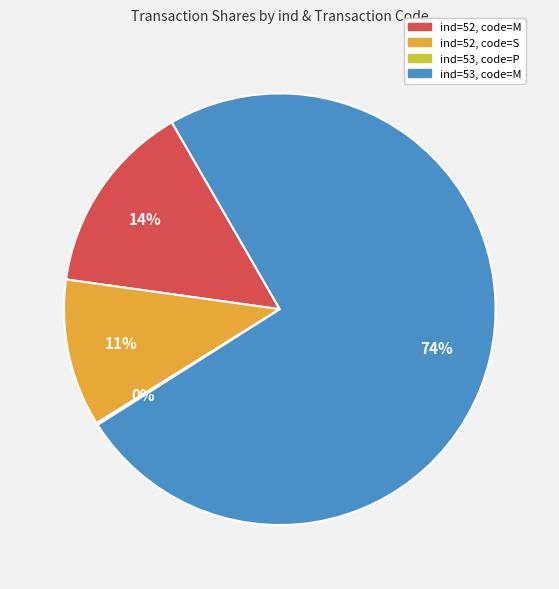

To the nearest percent, what is the average slice percentage?

25%